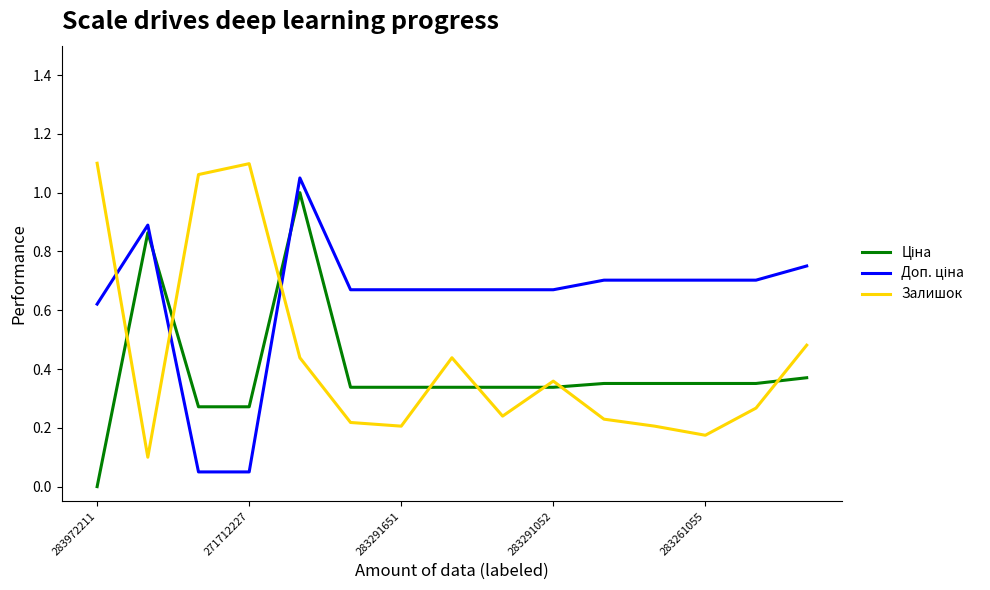

Is this an area chart (filled region under the line)?

No